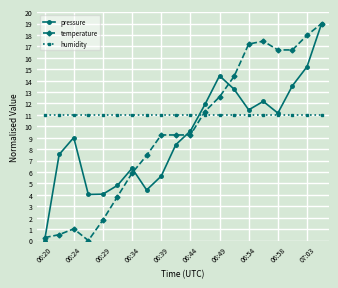

What are all the series names shown in the legend?

pressure, temperature, humidity